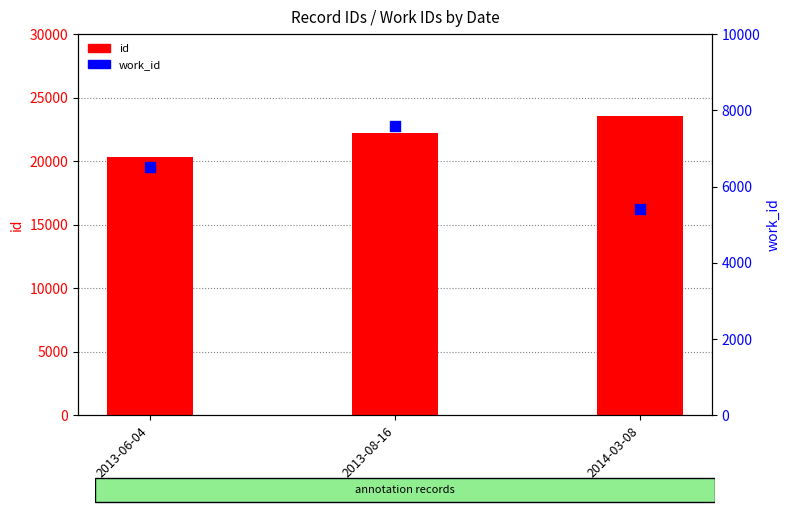

What are all the series names shown in the legend?

id, work_id